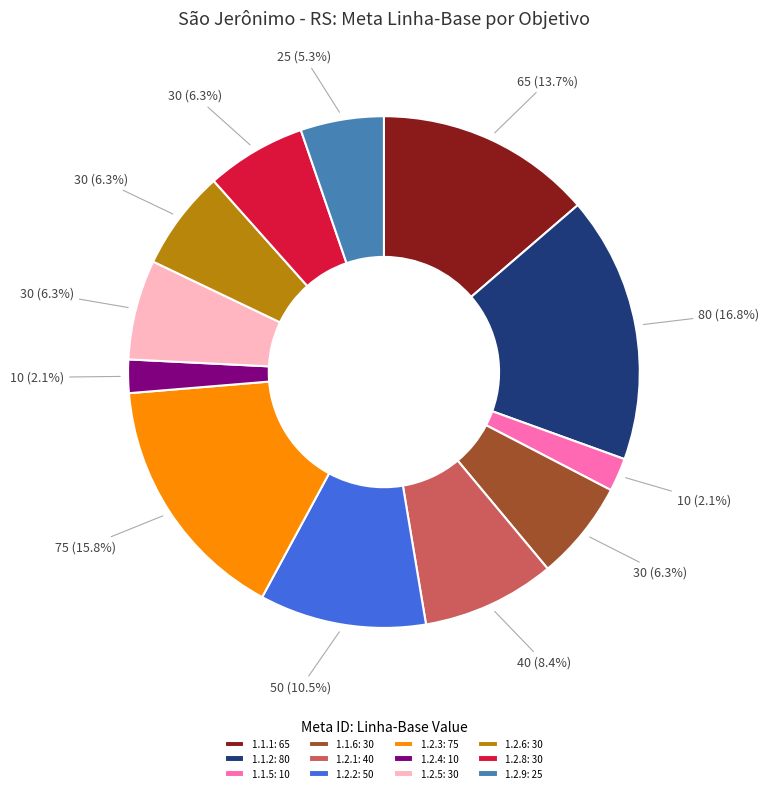

Is the sum of 1.1.6: 30 and 1.1.2: 80 greater than half?

No